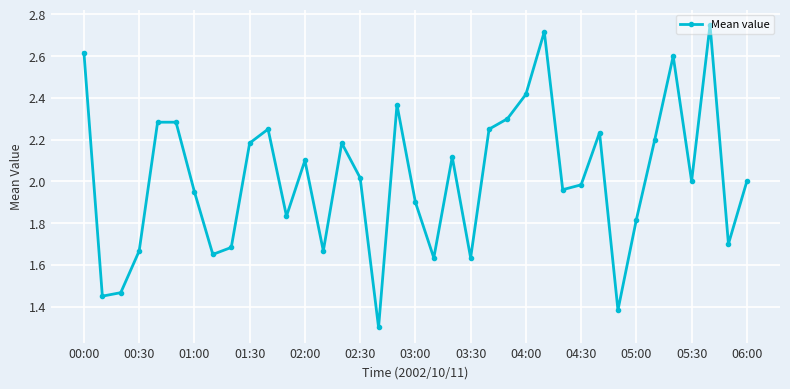

True or false: there are more than 1 points higher than both neighbors.

True